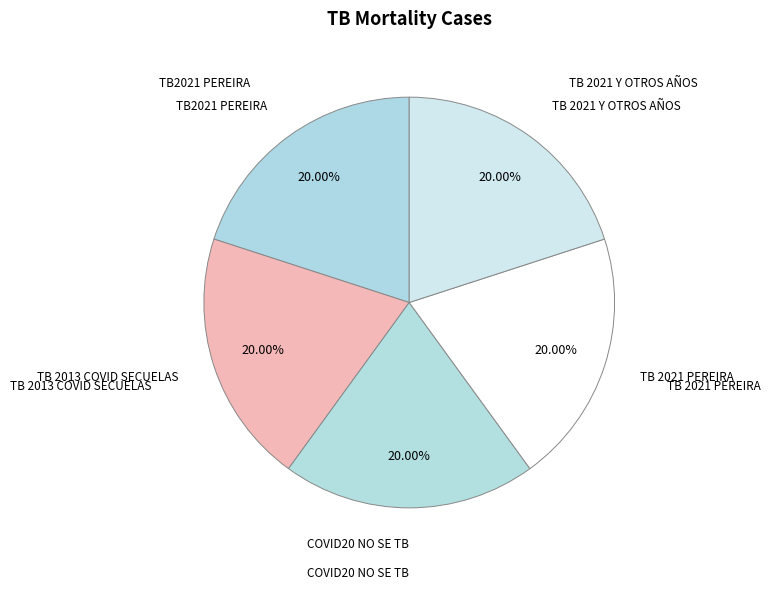

Is there any slice that represents more than half of the pie?

No